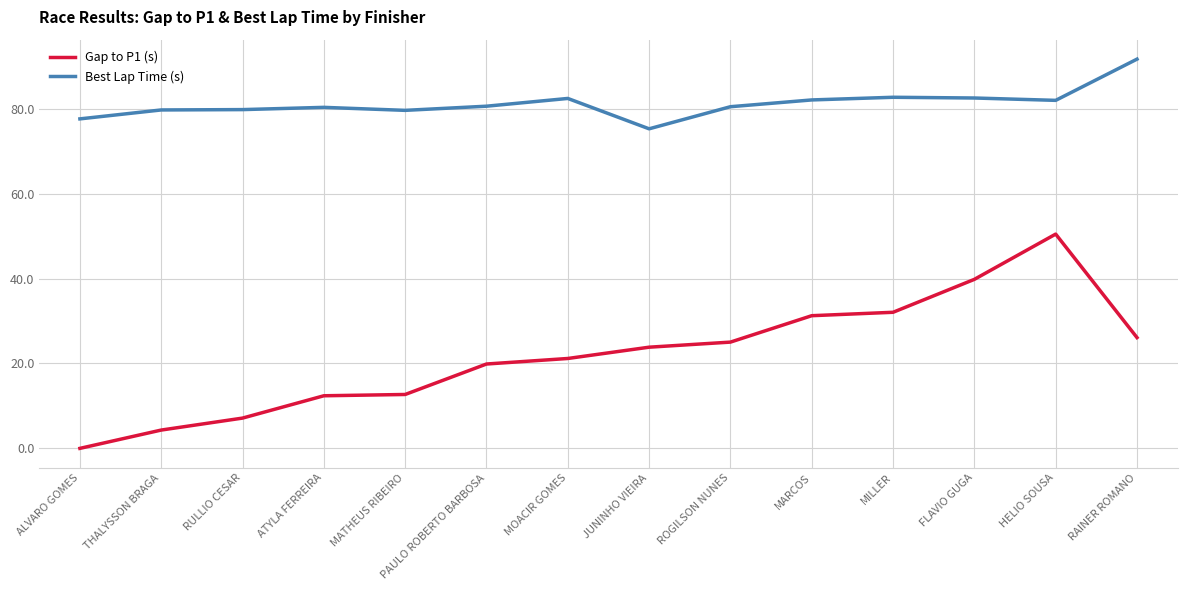

Read the Best Lap Time (s) value at THALYSSON BRAGA.

79.7